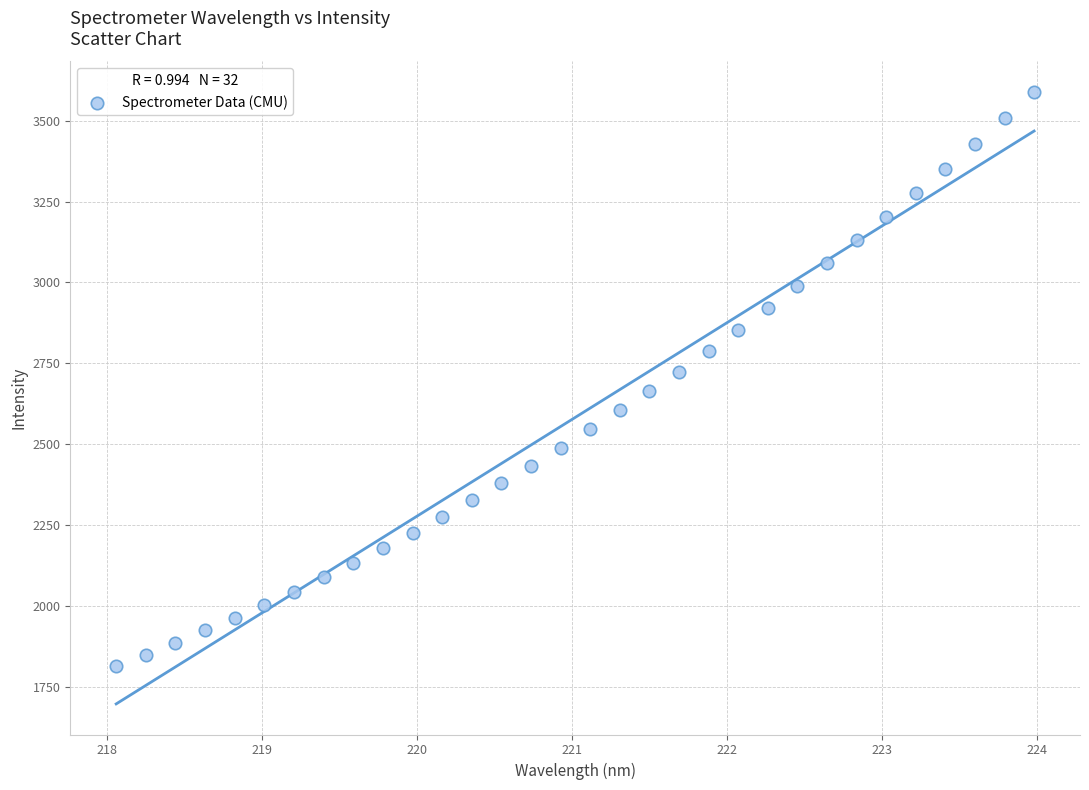

What is the range of X values (max minus min)?

5.9